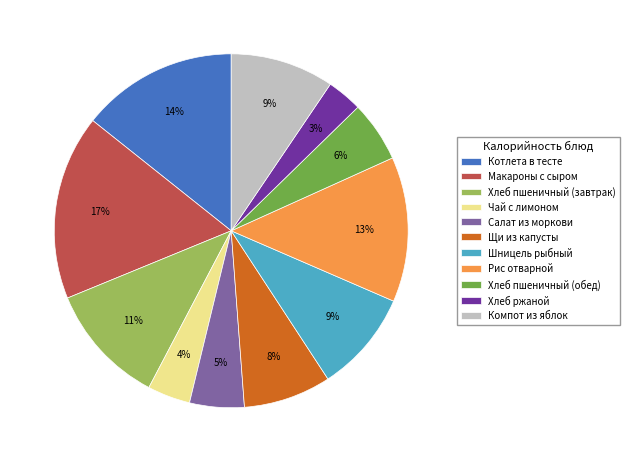

Between Щи из капусты and Чай с лимоном, which is larger?

Щи из капусты